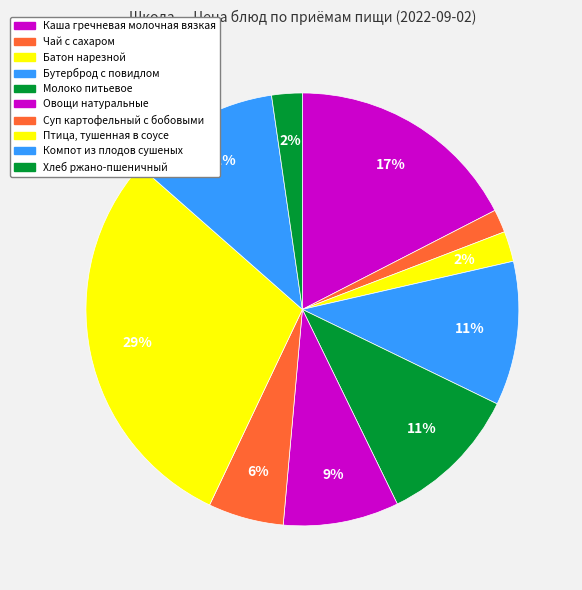

Which category has the biggest portion of the pie?

Птица, тушенная в соусе